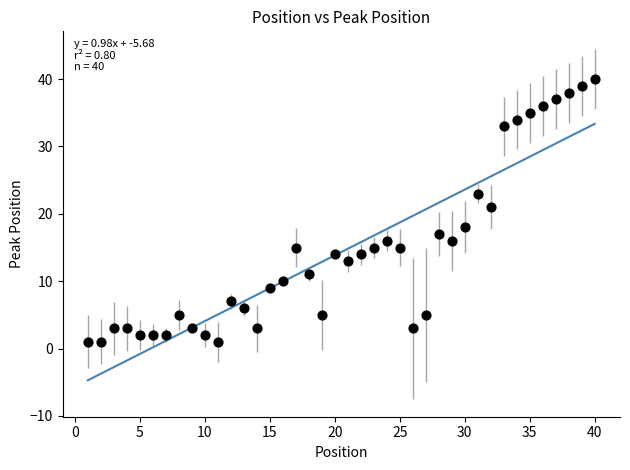

What Y value in the scatter plot is closest to 20?

21